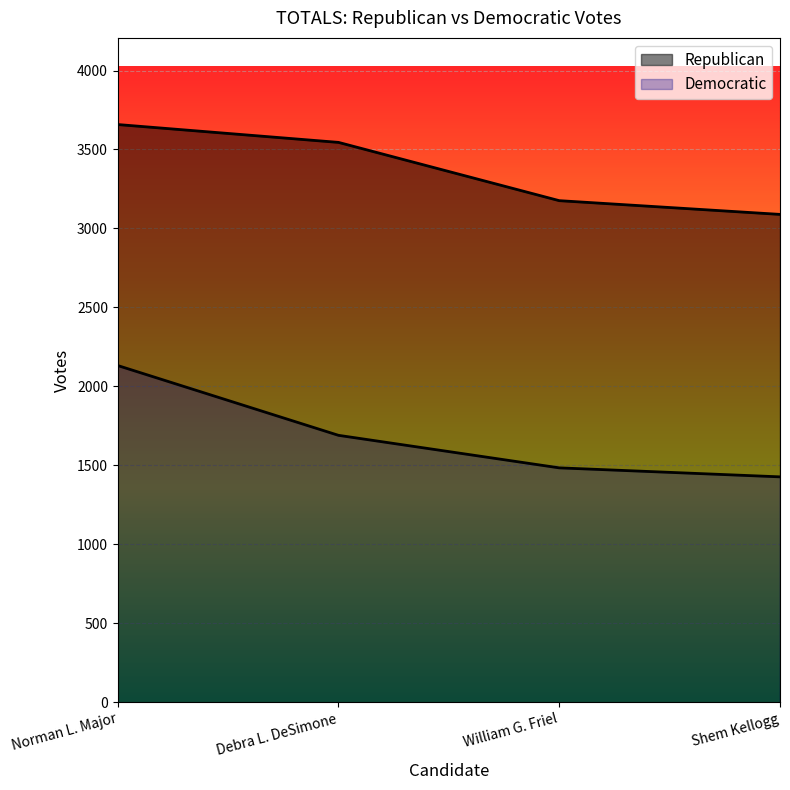

What is the maximum value shown in the chart?

3658